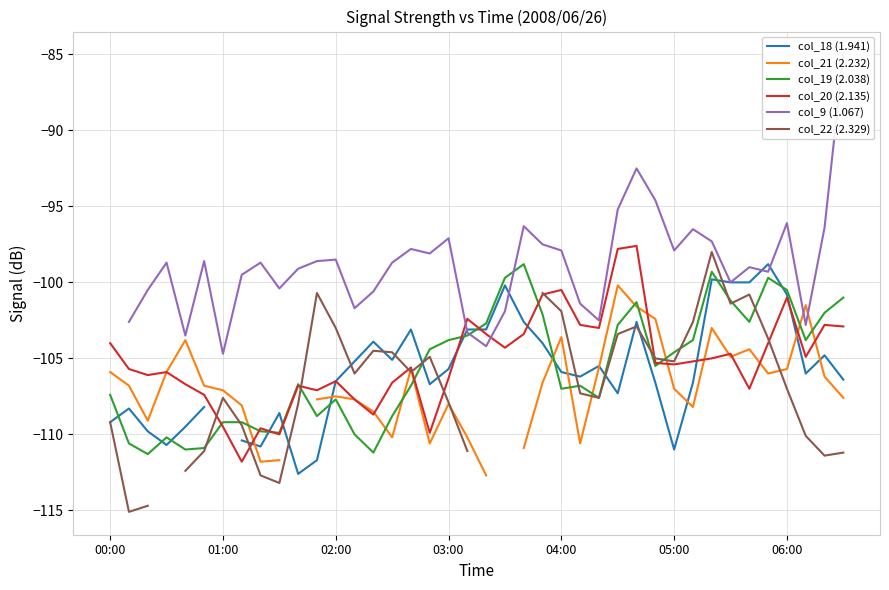

The col_20 (2.135) series shows -172.1 at 06:00. True or false?

False